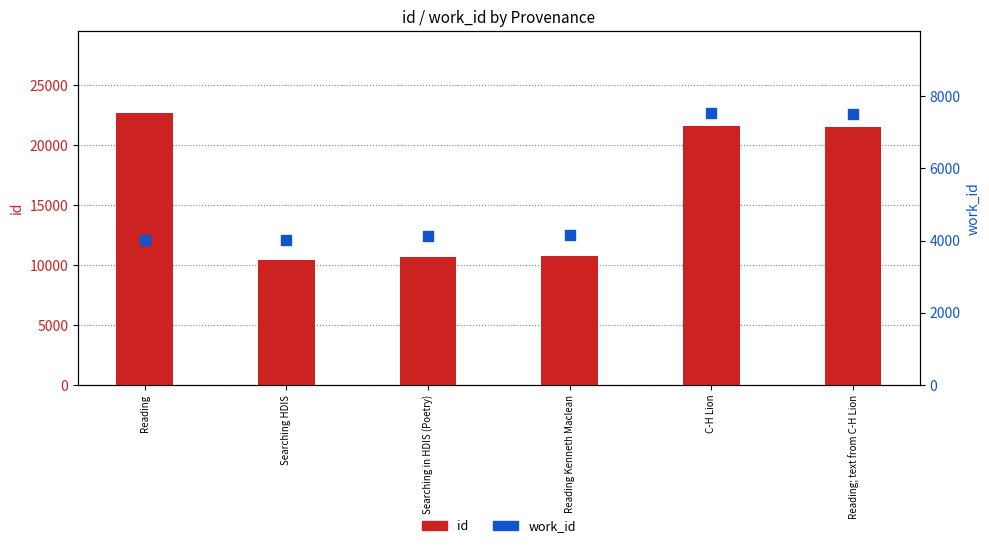

At which category is the sum across all series the highest?

C-H Lion